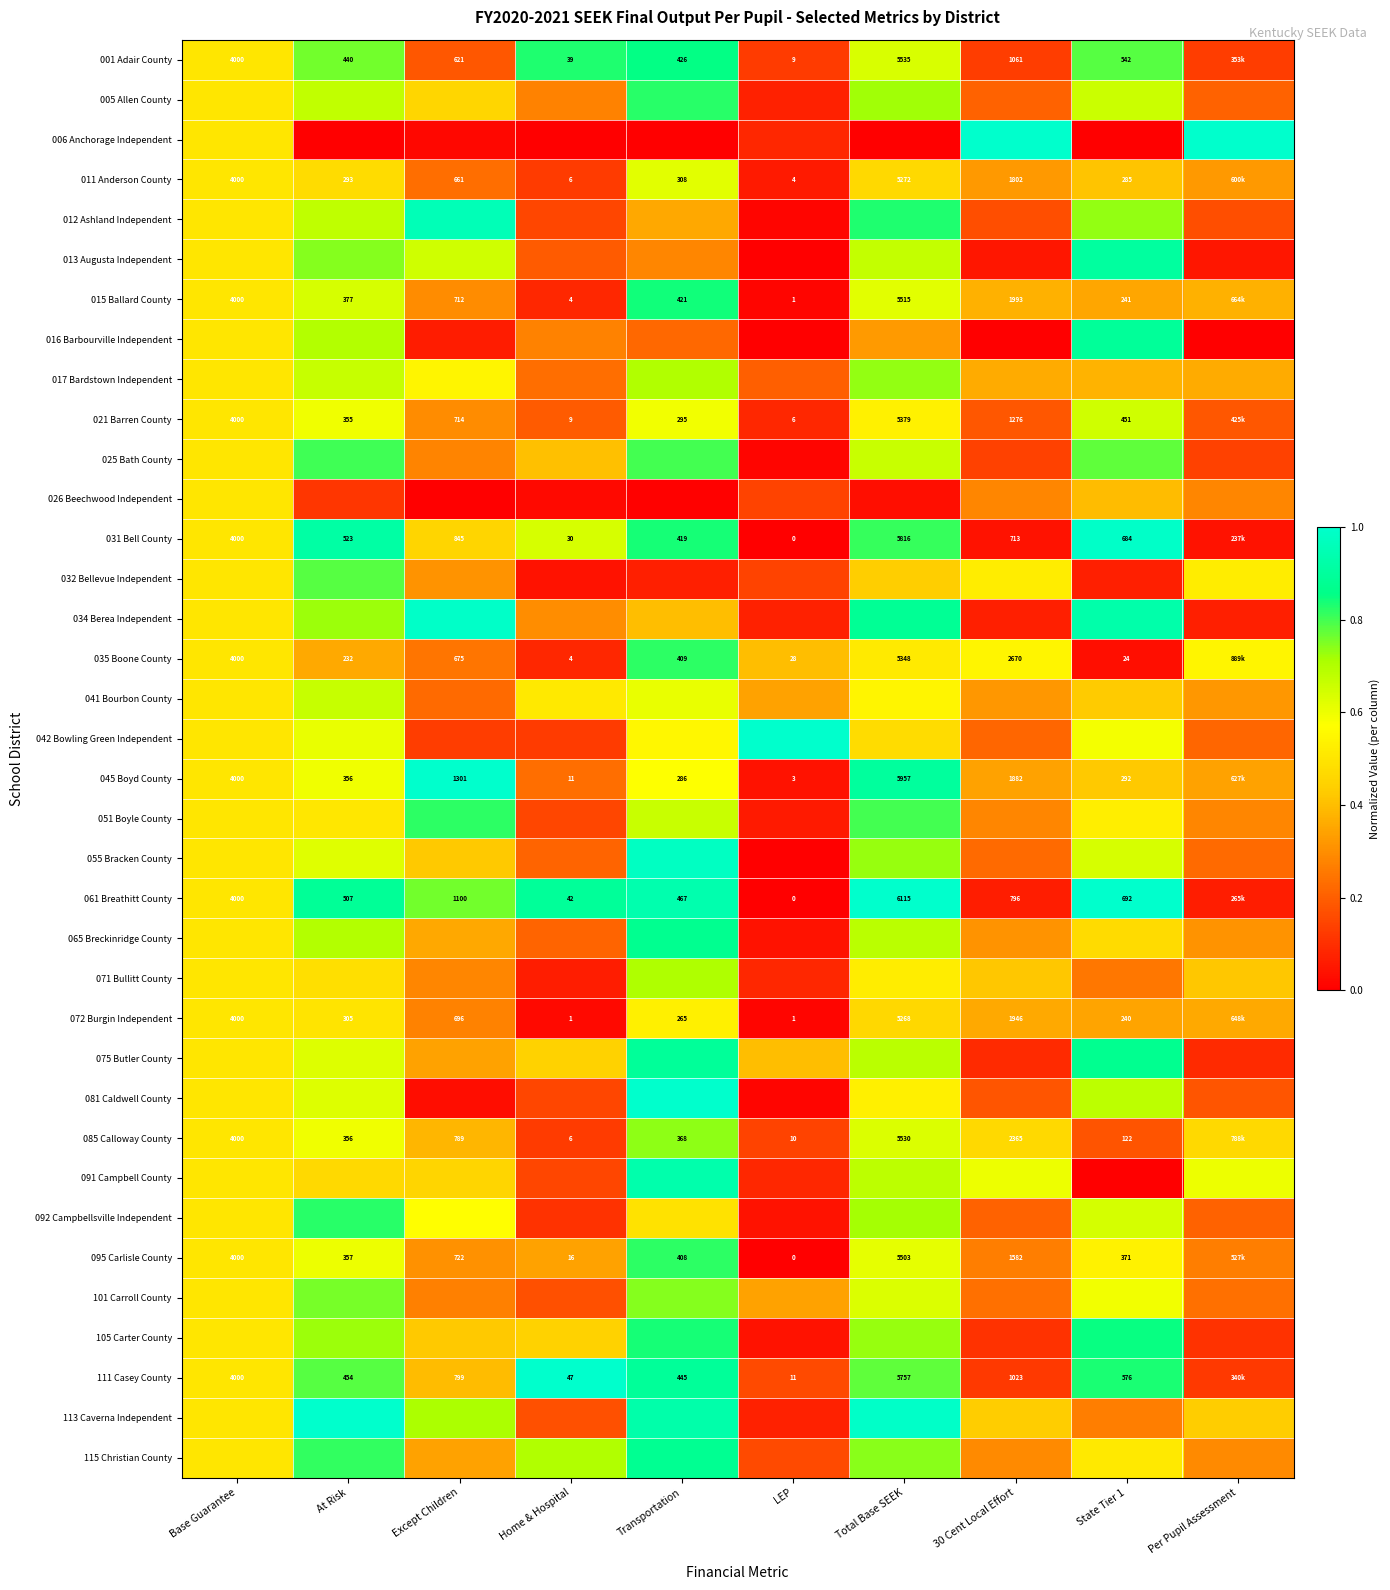

List the labels in order of 034 Berea Independent value, smallest first.

Per Pupil Assessment, 30 Cent Local Effort, LEP, Home & Hospital, Transportation, Base Guarantee, At Risk, Total Base SEEK, State Tier 1, Except Children